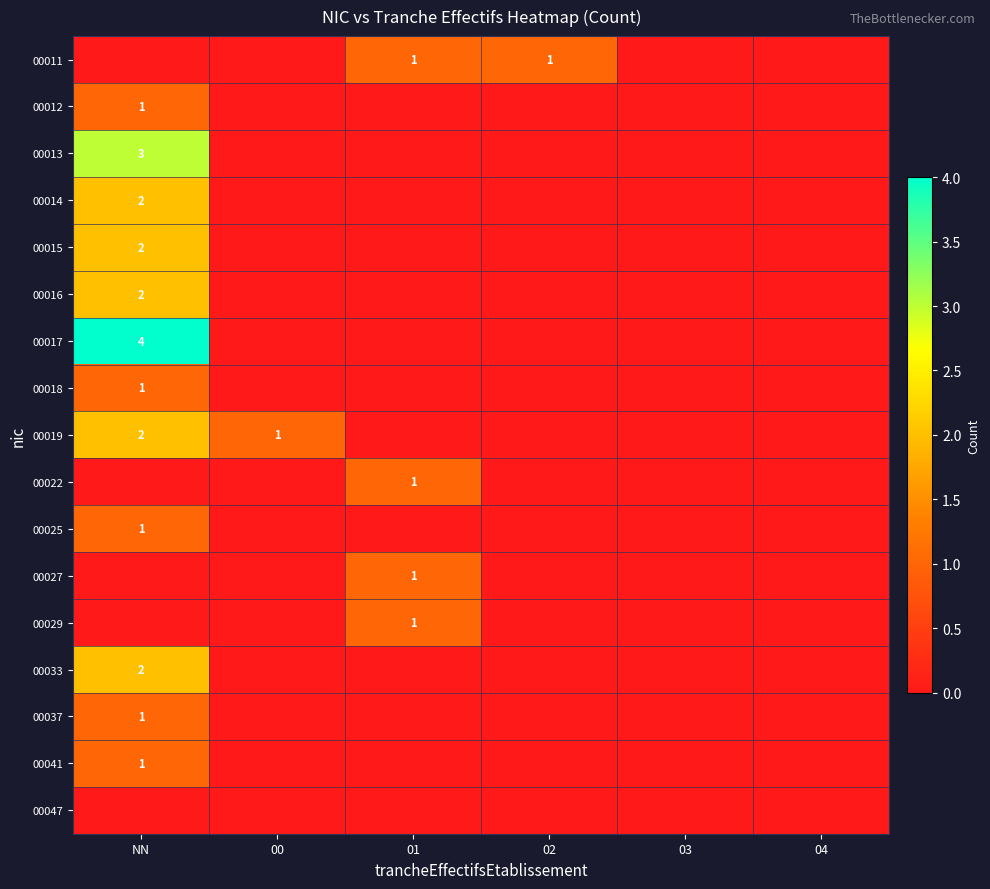

At which label does 00022 reach its peak?

01